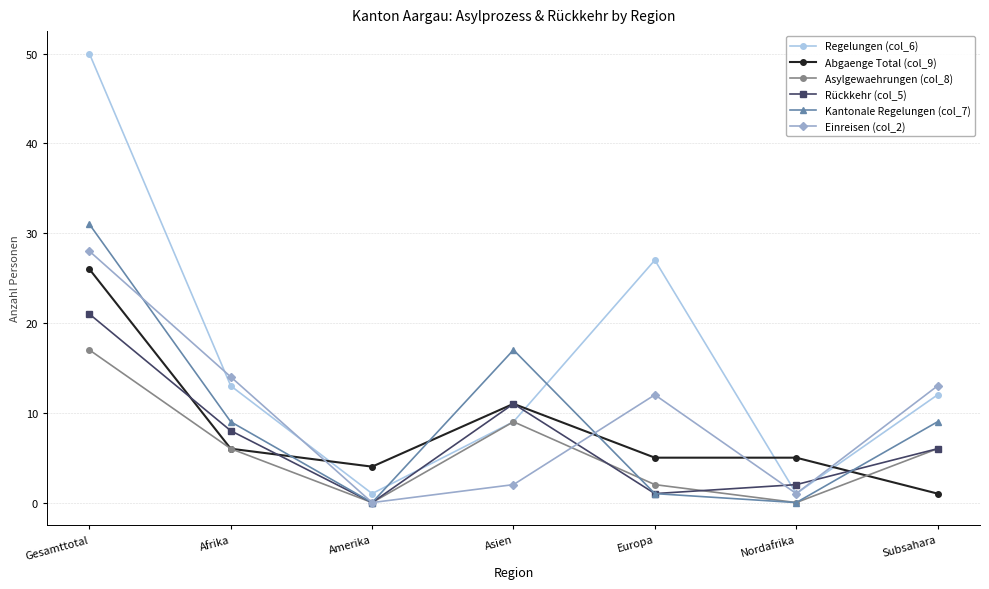

Which series ends up on top after the final intersection of Abgaenge Total (col_9) and Asylgewaehrungen (col_8)?

Asylgewaehrungen (col_8)